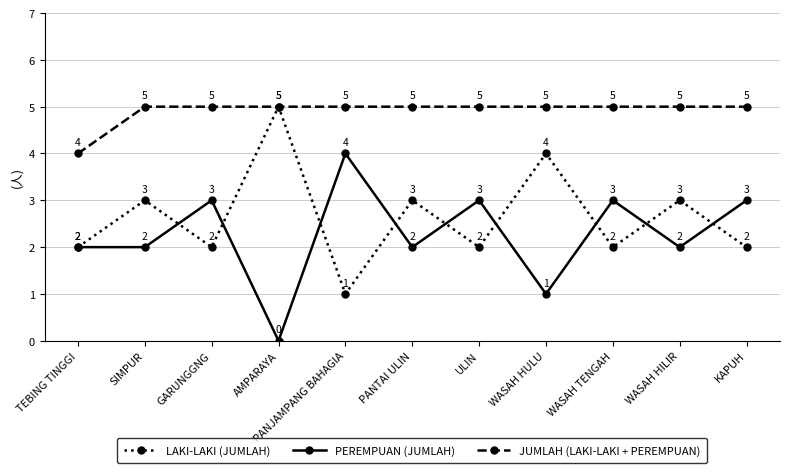

At which category does the chart reach its minimum across all series?

AMPARAYA